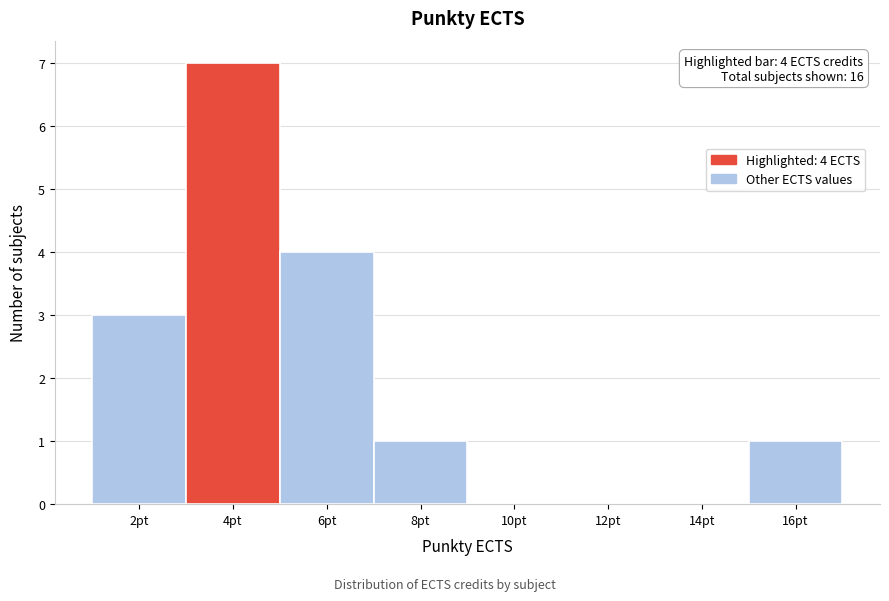

Reading left to right, extract all data points from this chart.

2pt=3	4pt=7	6pt=4	8pt=1	10pt=0	12pt=0	14pt=0	16pt=1